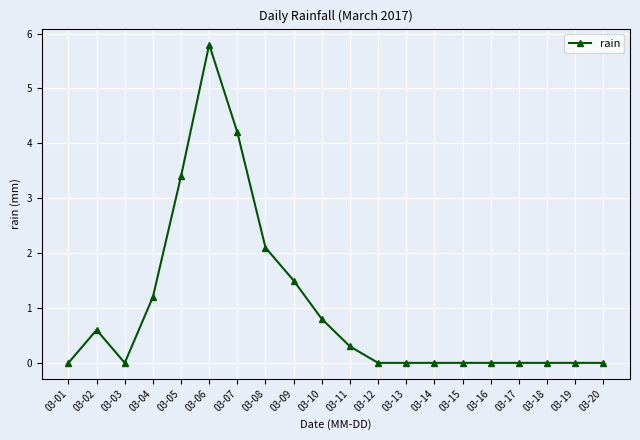

What is the change in value from 03-10 to 03-14?

-0.8